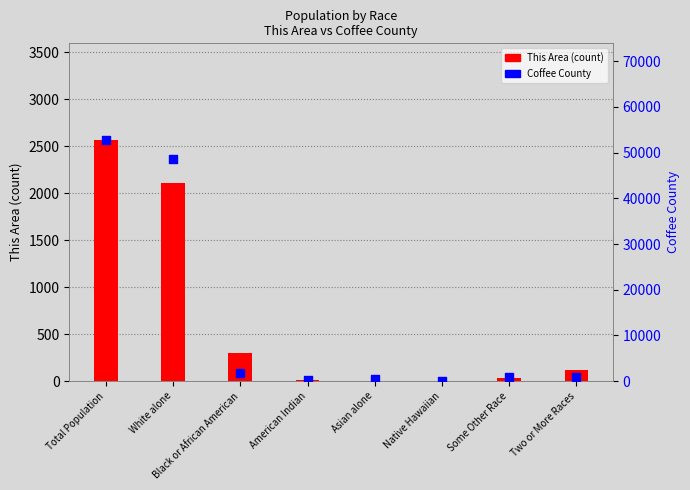

Which series reaches the minimum Y coordinate?

This Area